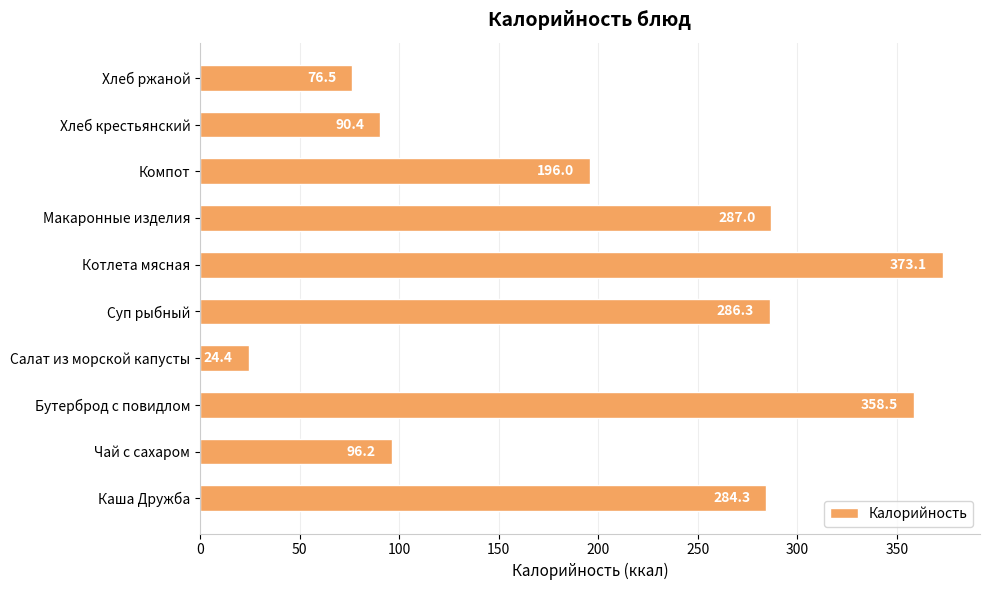

Reading bottom to top, extract all data points from this chart.

Каша Дружба=284.3	Чай с сахаром=96.2	Бутерброд с повидлом=358.5	Салат из морской капусты=24.4	Суп рыбный=286.3	Котлета мясная=373.1	Макаронные изделия=287.0	Компот=196.0	Хлеб крестьянский=90.4	Хлеб ржаной=76.5